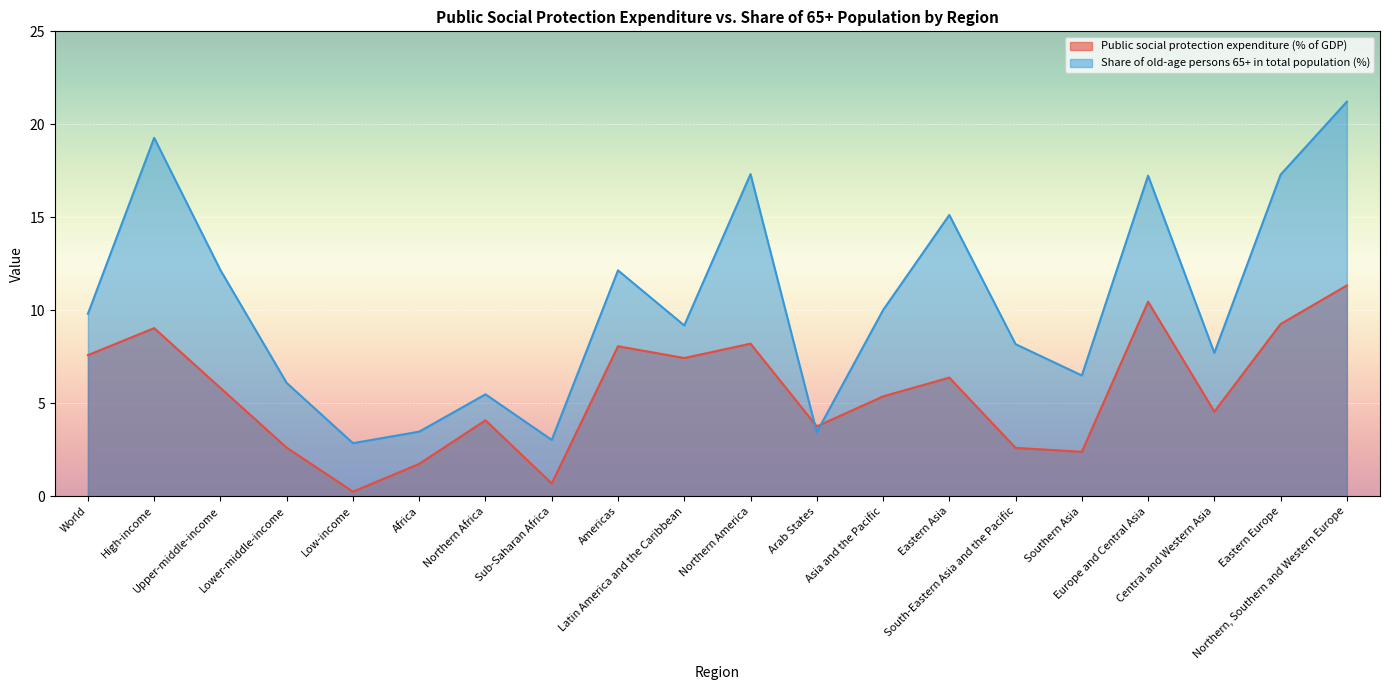

Where does the Public social protection expenditure (% of GDP) series first go above 5?

World